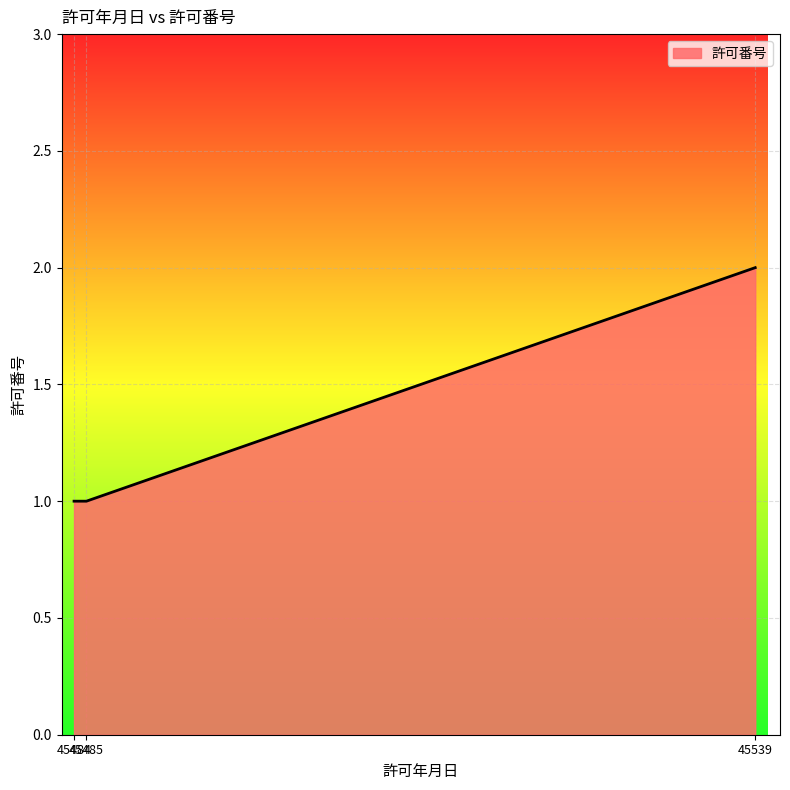

Approximately how many times larger is the value at 45539 compared to 45484?

2.0